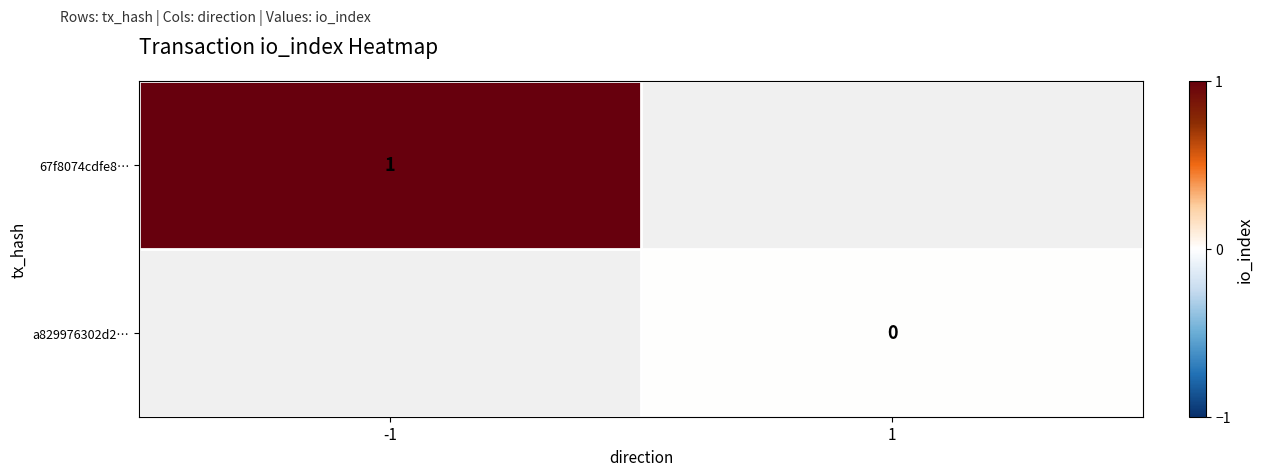

The value of 67f8074cdfe8… at -1 is 0.4. True or false?

False